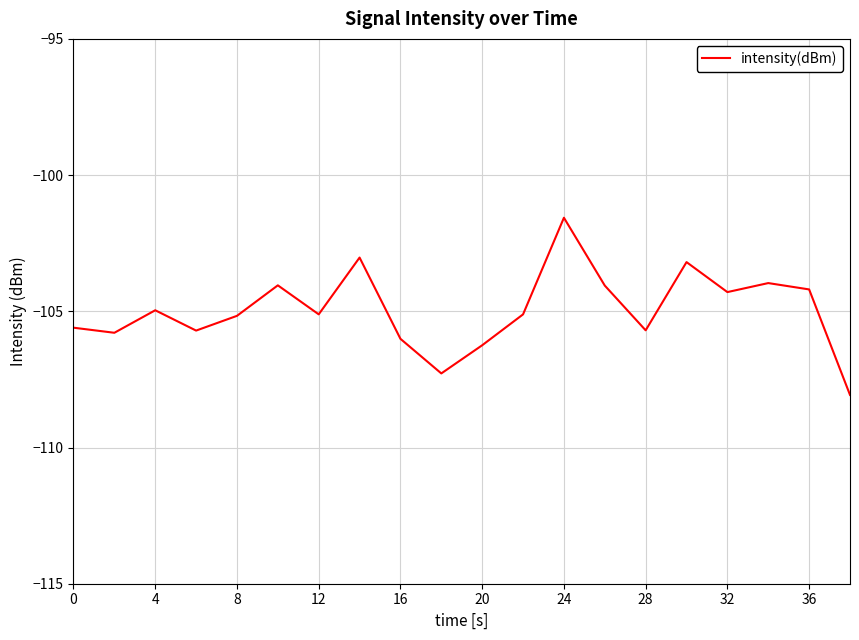

What is the smallest value displayed?

-108.1